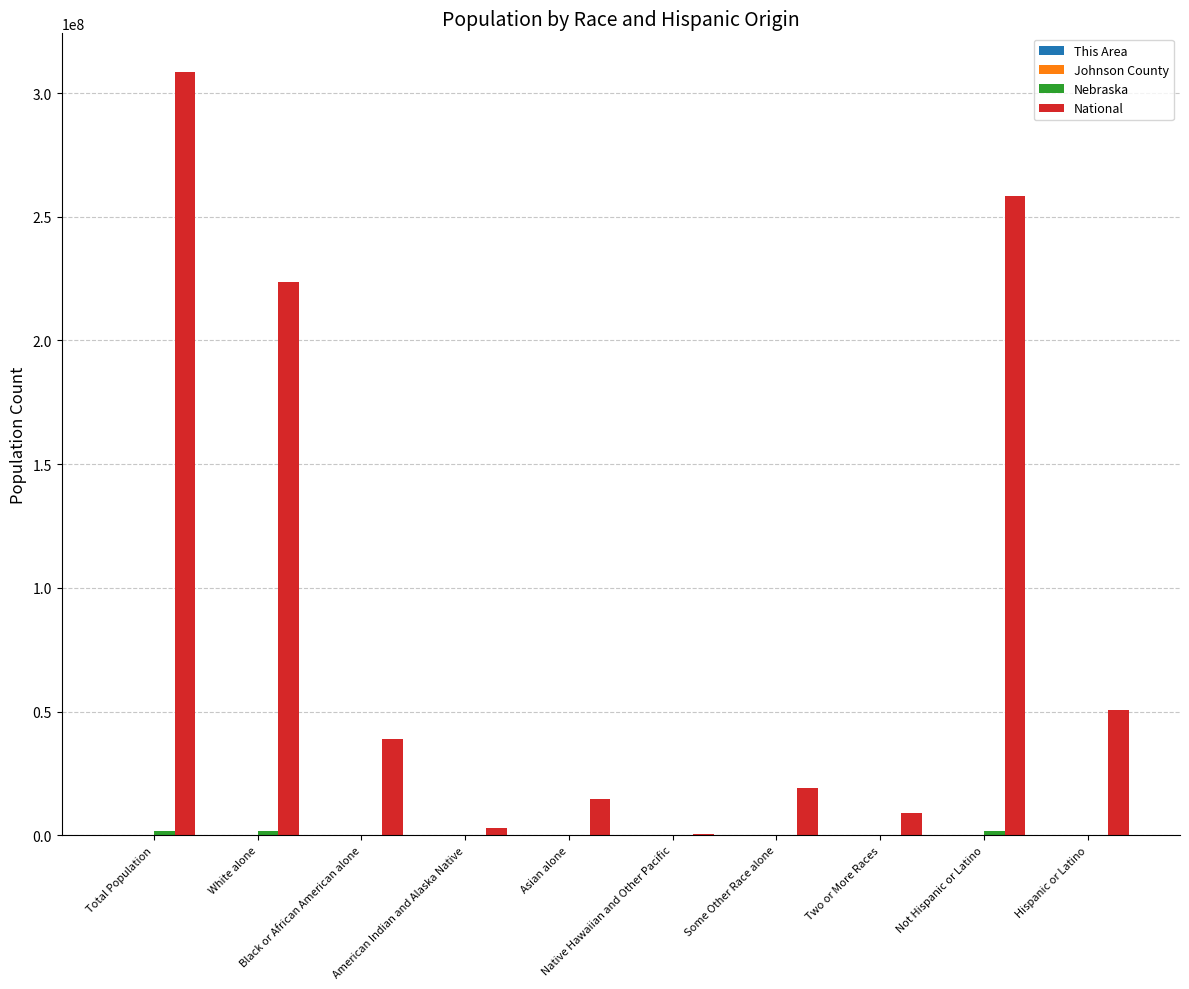

Which series has the largest total across all categories?

National